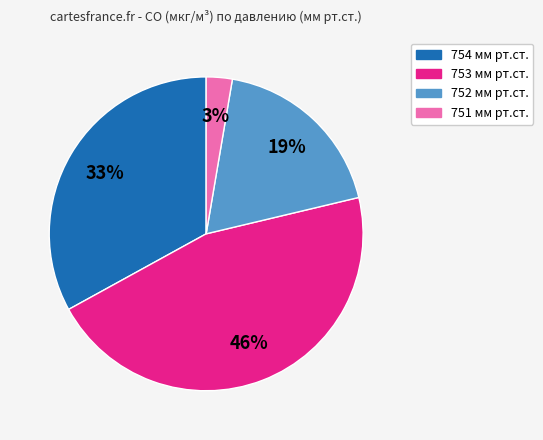

Which slice is the smallest?

751